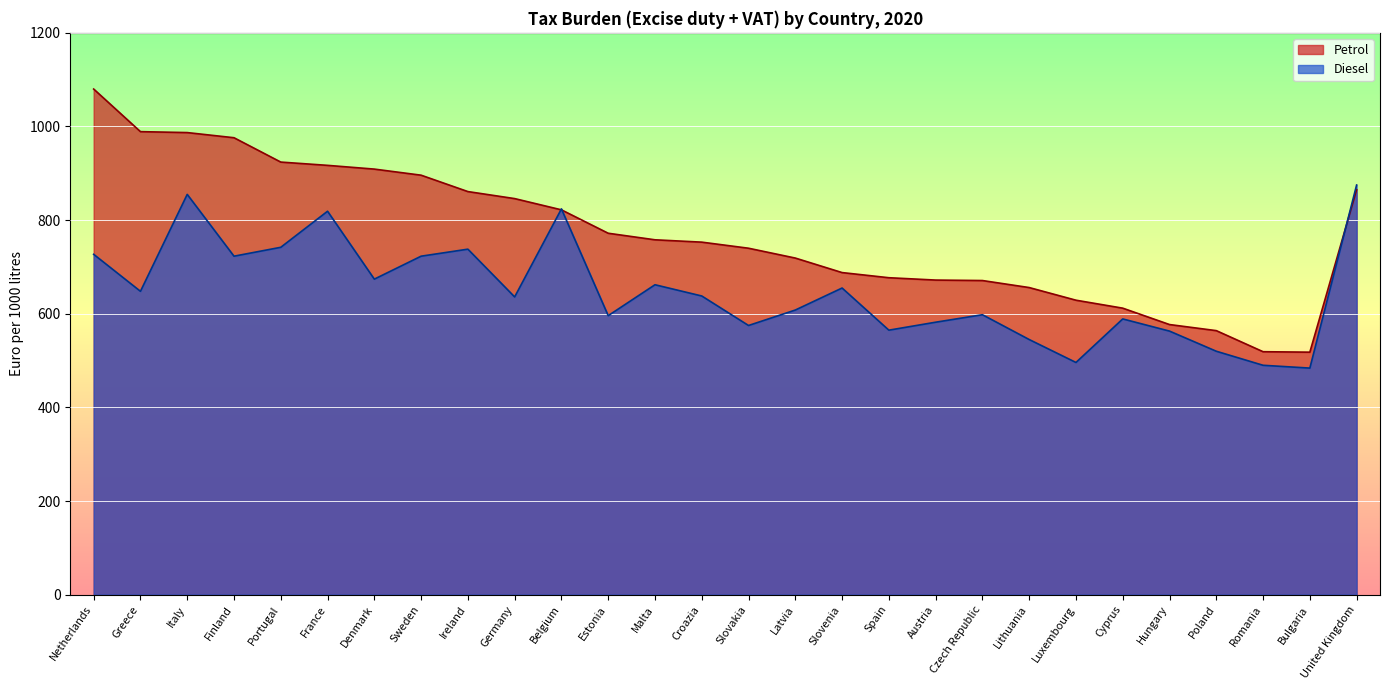

After their last crossing, which series has the higher values: Diesel or Petrol?

Diesel